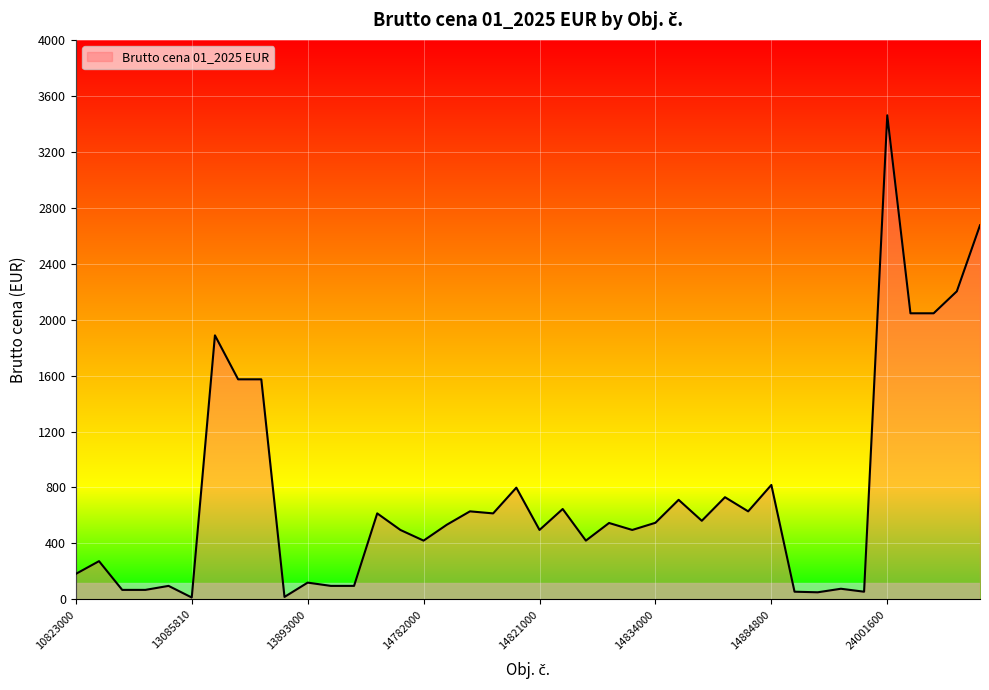

What is the difference between the maximum and minimum values?

3446.9